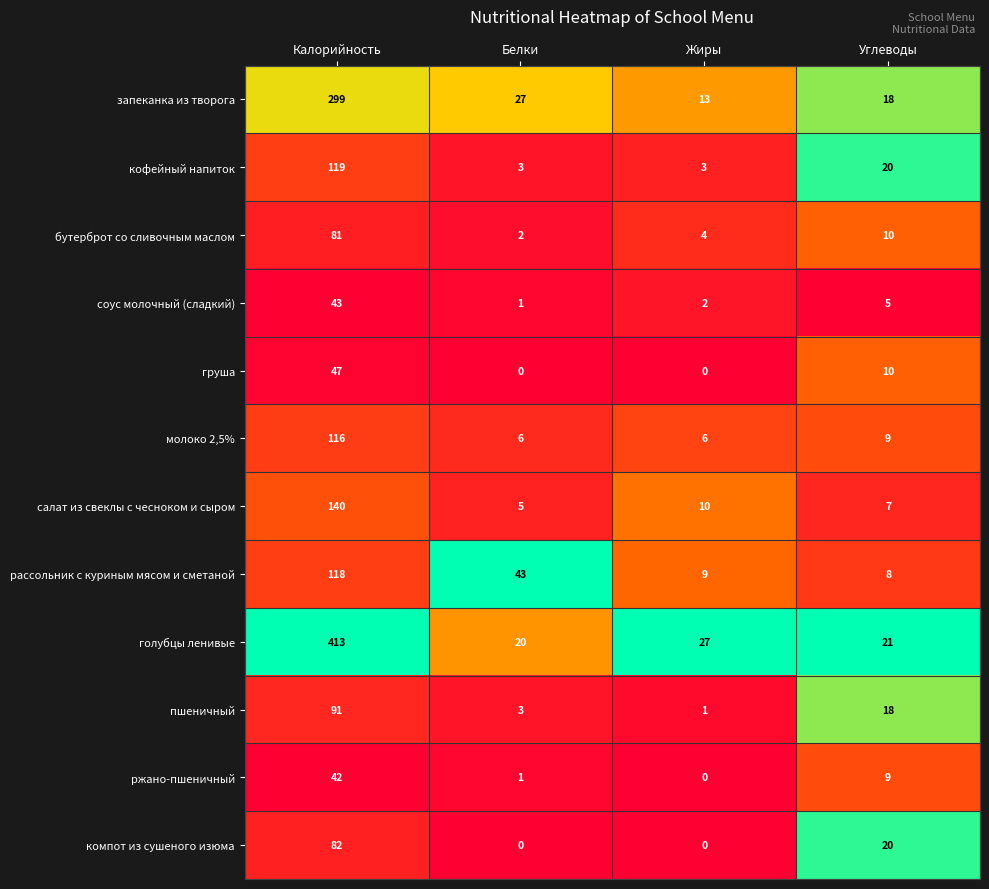

List the series in order of their peak value, highest first.

голубцы ленивые, запеканка из творога, салат из свеклы с чесноком и сыром, кофейный напиток, рассольник с куриным мясом и сметаной, молоко 2,5%, пшеничный, компот из сушеного изюма, бутерброт со сливочным маслом, груша, соус молочный (сладкий), ржано-пшеничный